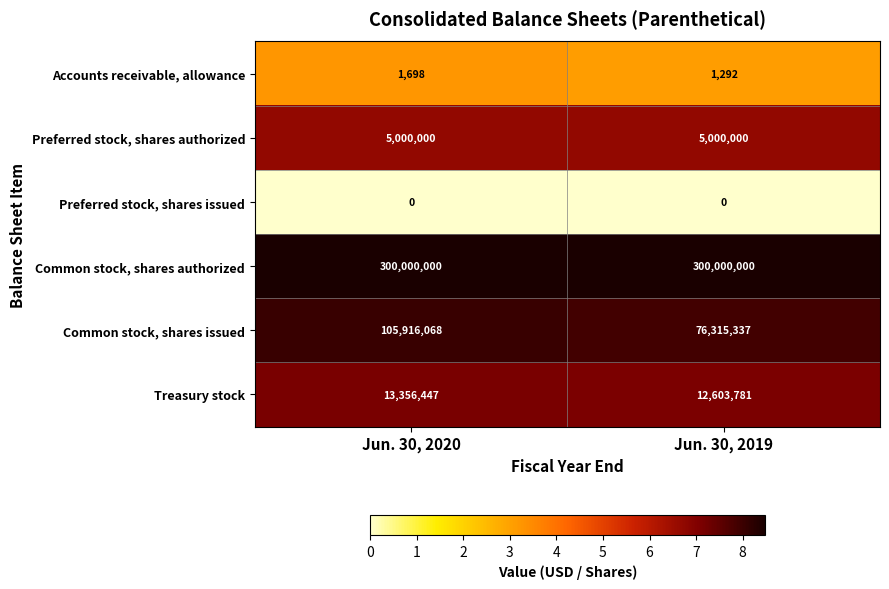

What value does the Treasury stock series have at Jun. 30, 2019, to the nearest 50?

12603800